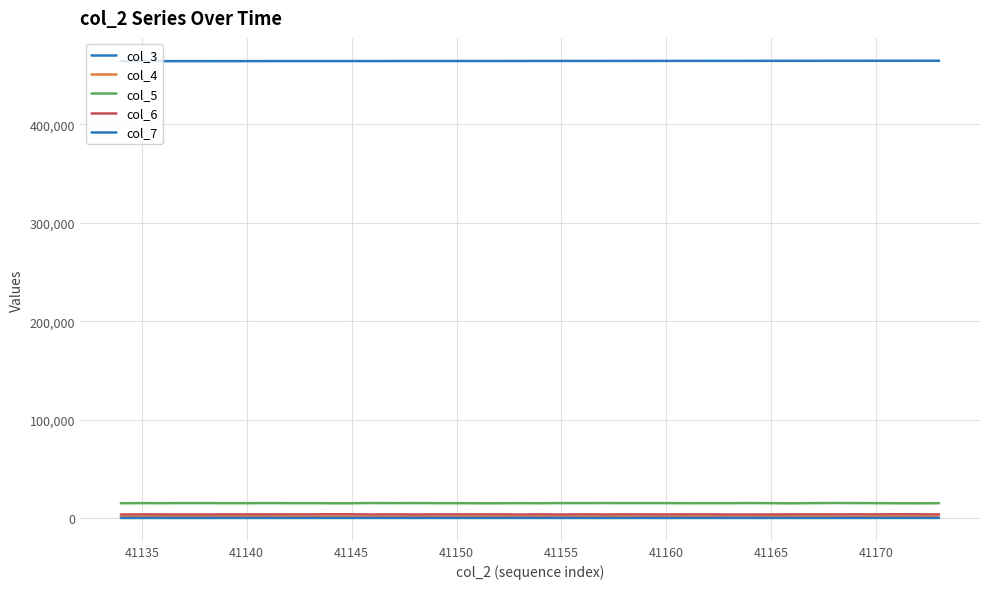

Does the chart have visible grid lines?

Yes